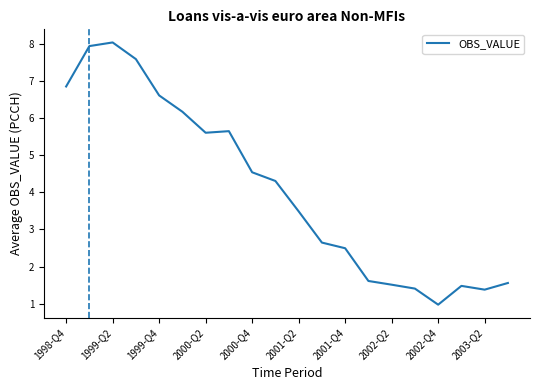

What is the difference between the maximum and minimum values?

7.1